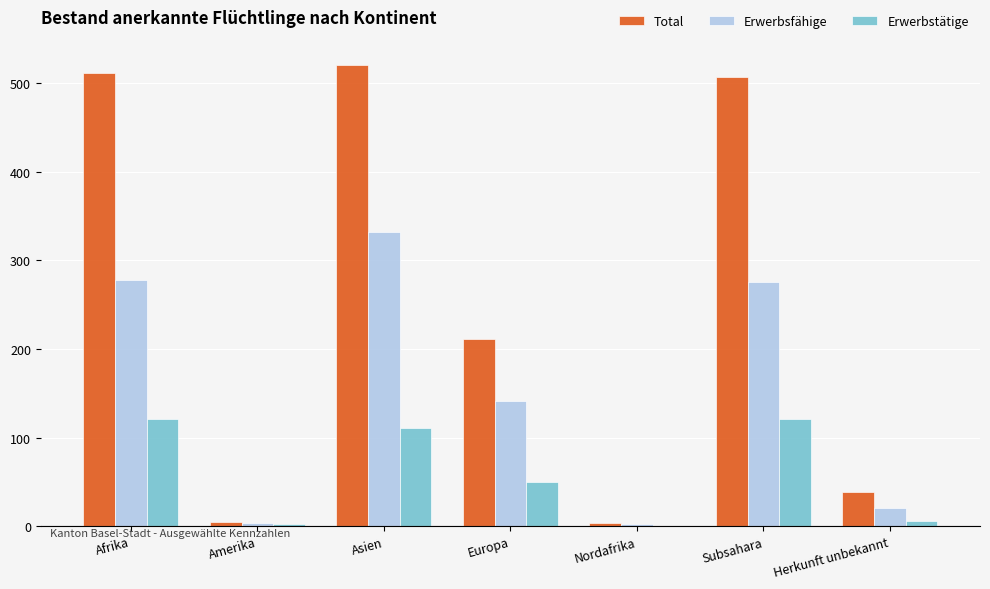

What is the sum of all Erwerbstätige values?

412